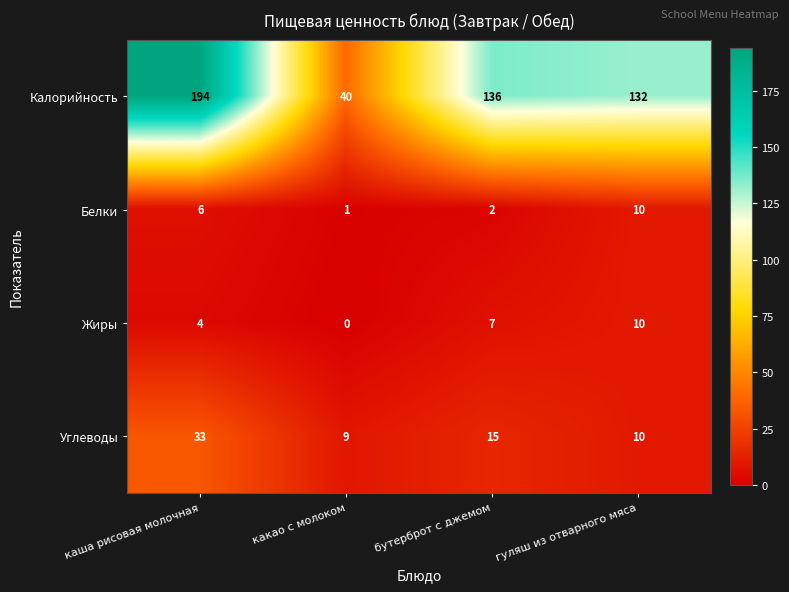

At how many categories does at least one series exceed 121?

3